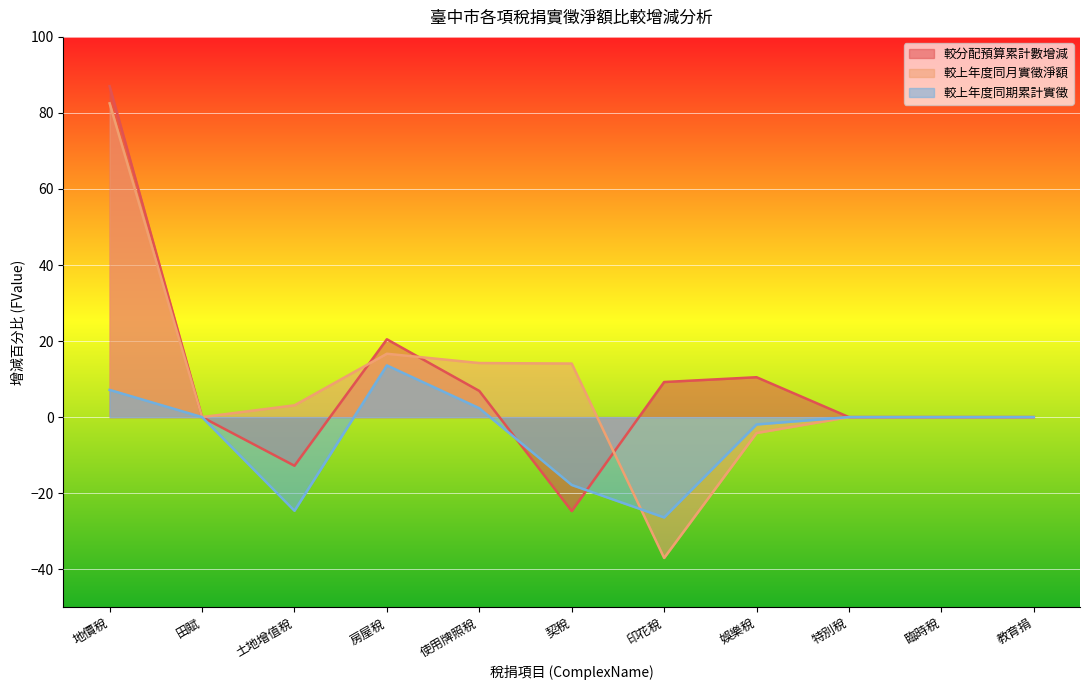

Where is 較上年度同月實徵淨額 nearest to the value 22?

房屋稅